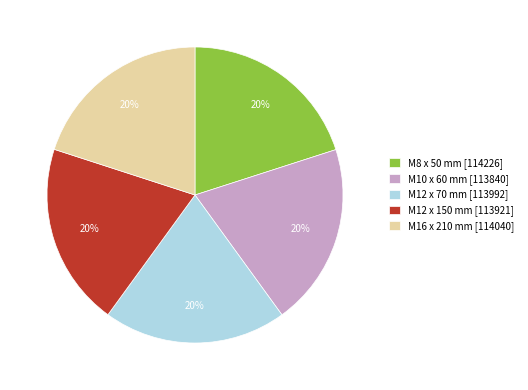

What is the ratio of the value at M12 x 70 mm to the value at M8 x 50 mm?

1.0